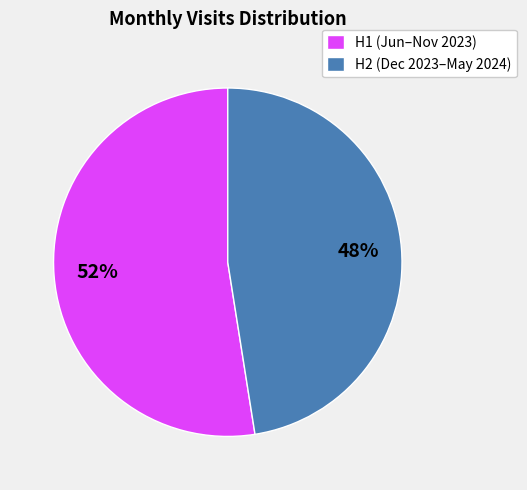

Is there a majority slice in this chart?

Yes